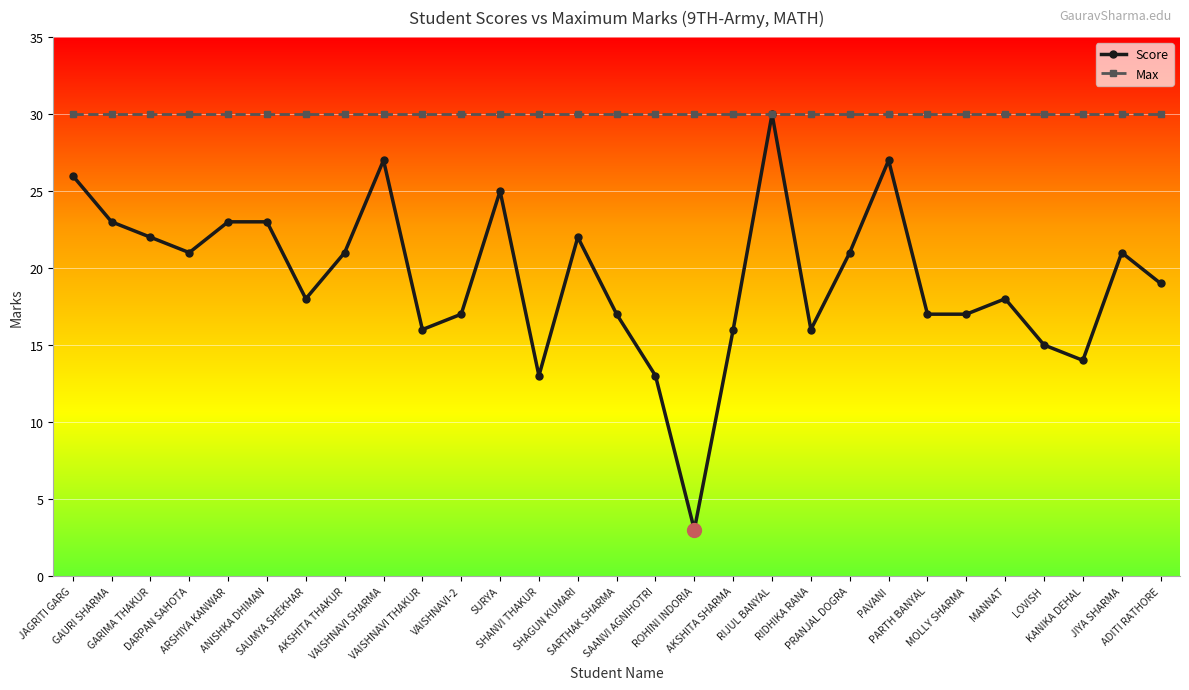

What is the value of the Max point at the 13th from the left?

30